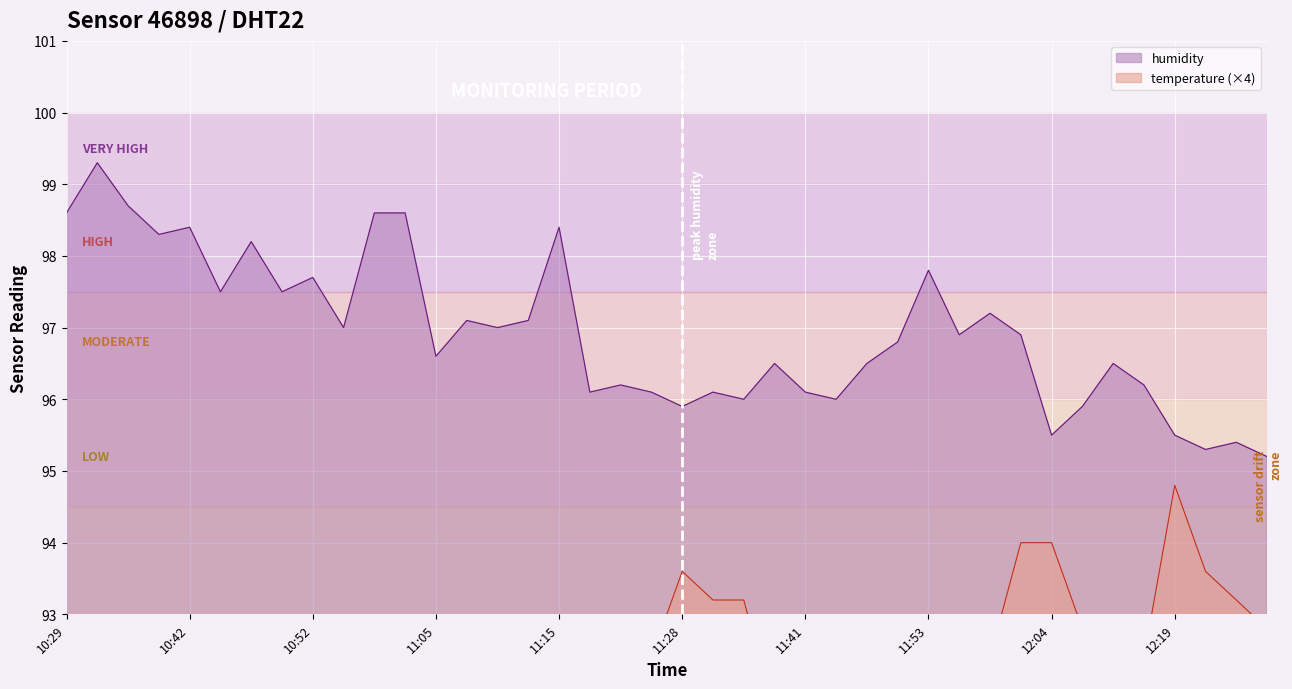

What is the maximum value shown in the chart?

99.3